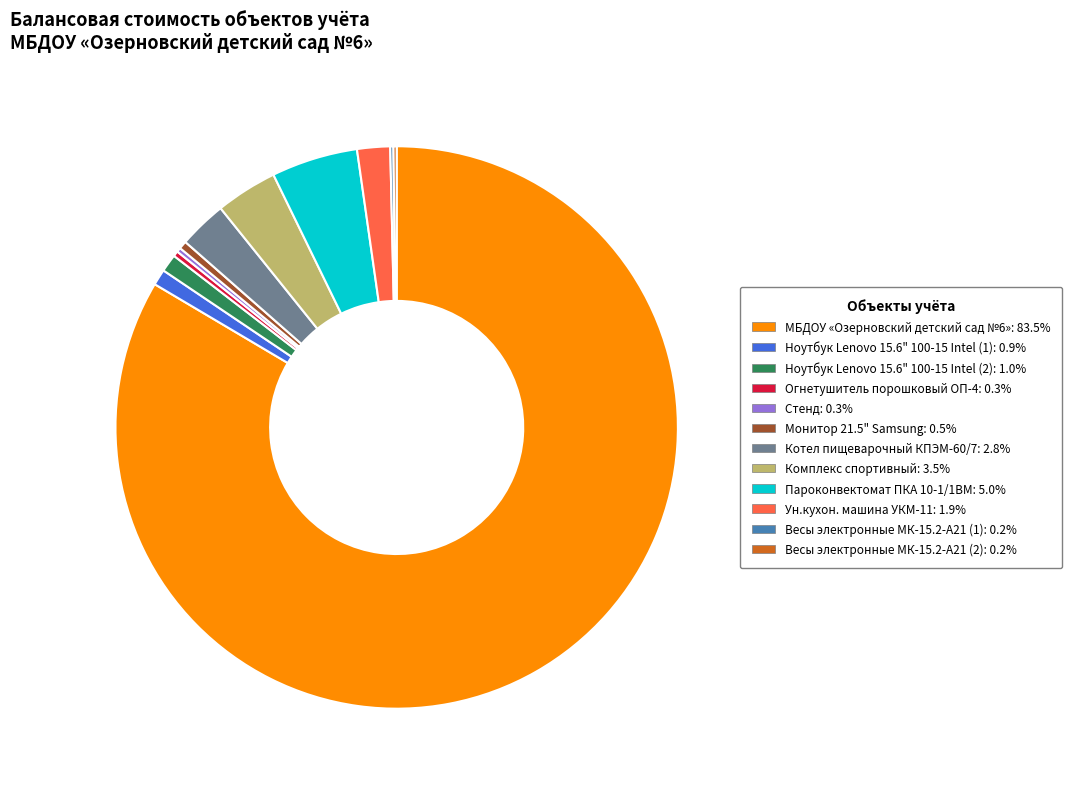

Which has a higher value, Комплекс спортивный or Ноутбук Lenovo 15.6" 100-15 Intel (2)?

Комплекс спортивный